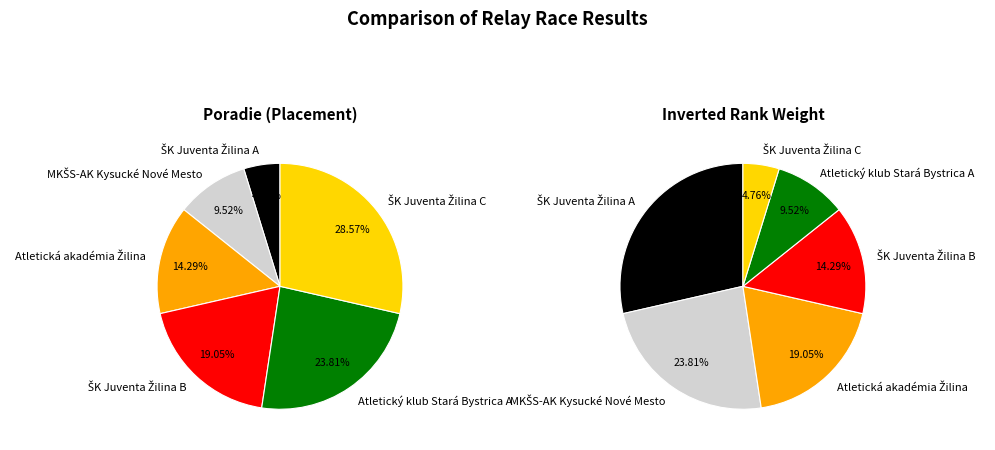

What is the total percentage of MKŠS-AK Kysucké Nové Mesto and Atletická akadémia Žilina?

23.8%